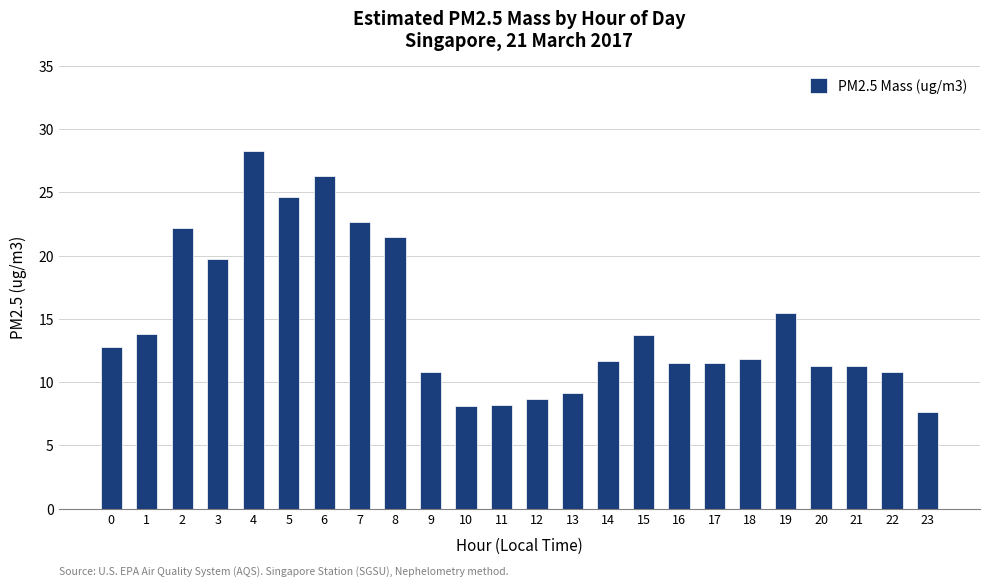

What is the ratio of the value at 13 to the value at 10?

1.1